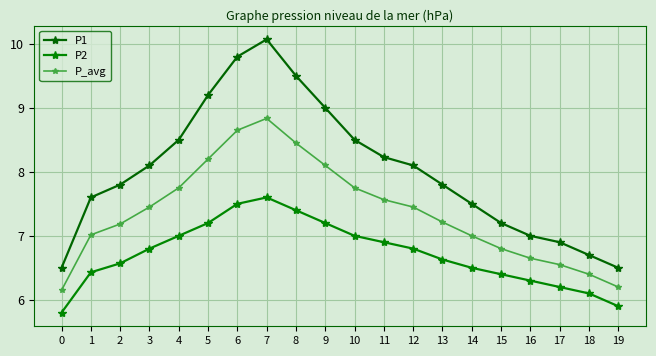

What is the value of the P2 point at the 19th from the left?

6.1